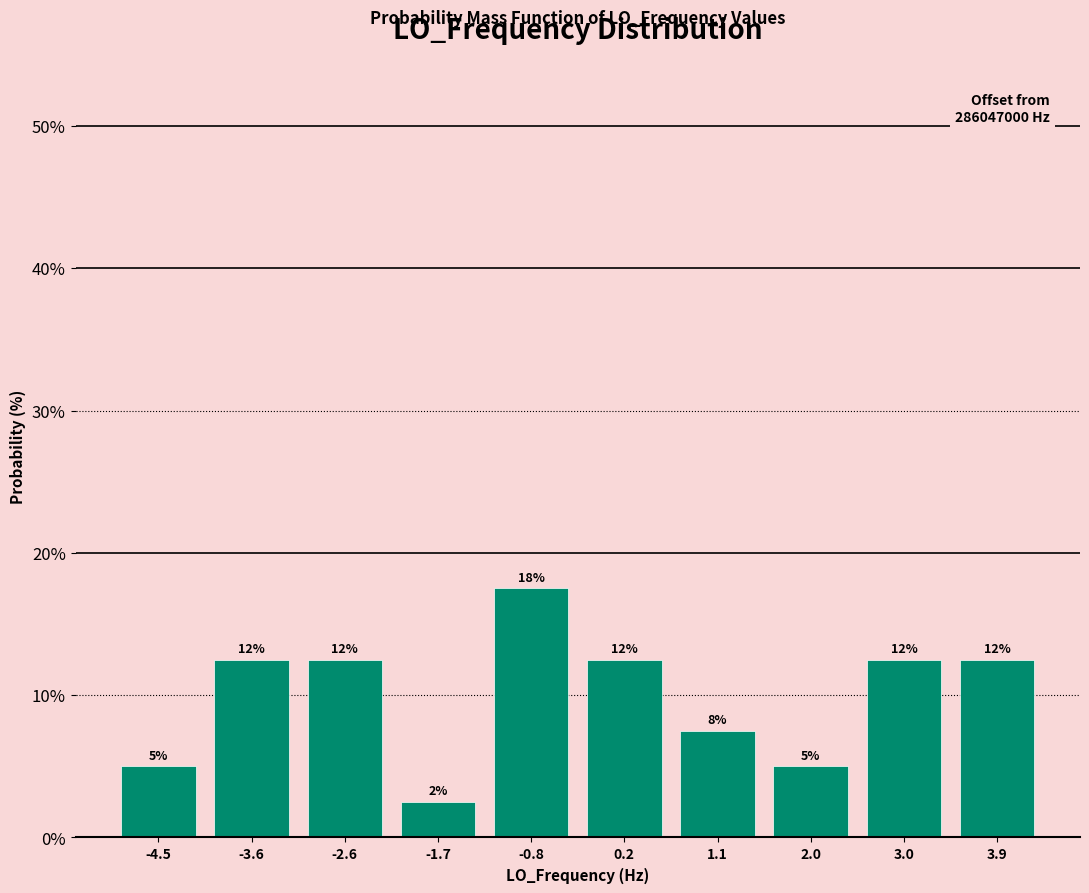

How many bars are there in total?

10